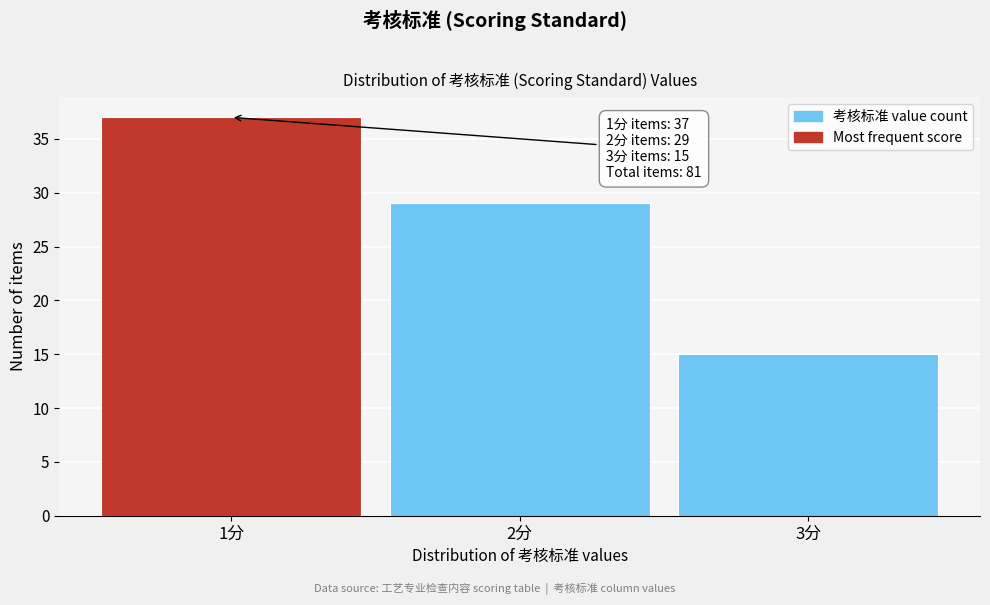

Reading left to right, transcribe all the data shown in this chart.

1分=37	2分=29	3分=15